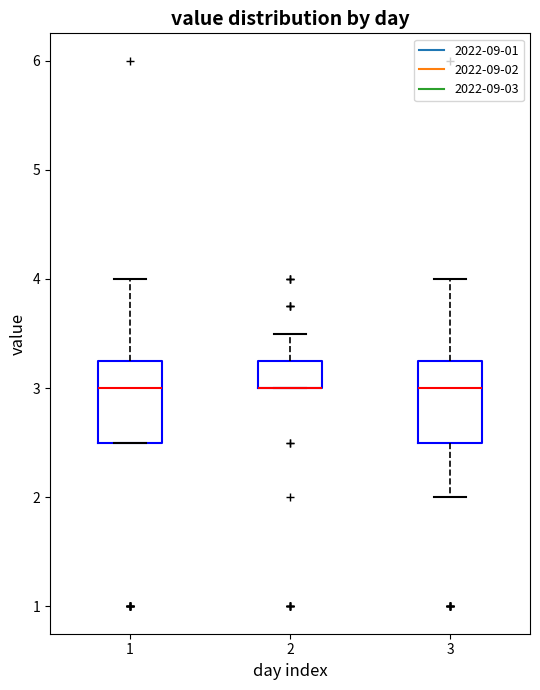

Reading left to right, read every box against the y-axis: the position of its median line, the range the box covers, and the ends of its whiskers. The values are not printed on the chart, so give them approximately, as read against the axis.

1: median 3.0, box 2.5 to 3.3, whiskers 2.5 to 4.0
2: median 3.0 (drawn on the box's lower edge), box 3.0 to 3.3, whiskers 3.0 to 3.5
3: median 3.0, box 2.5 to 3.3, whiskers 2.0 to 4.0